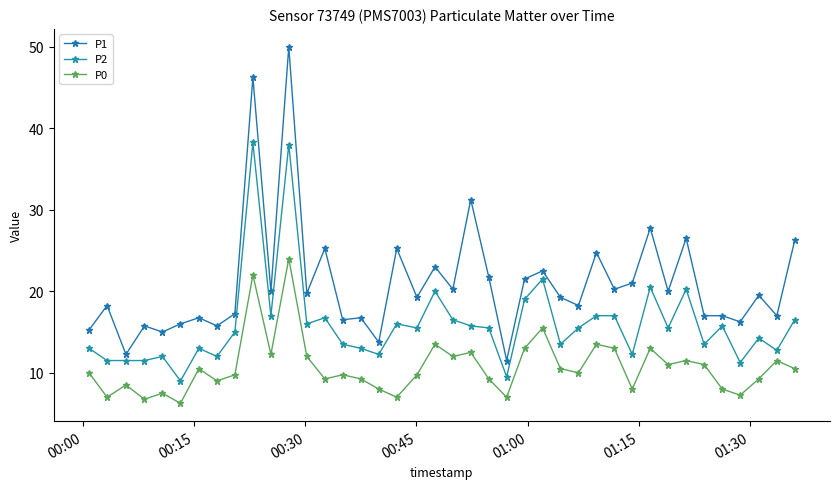

How many data points does each series have?

40